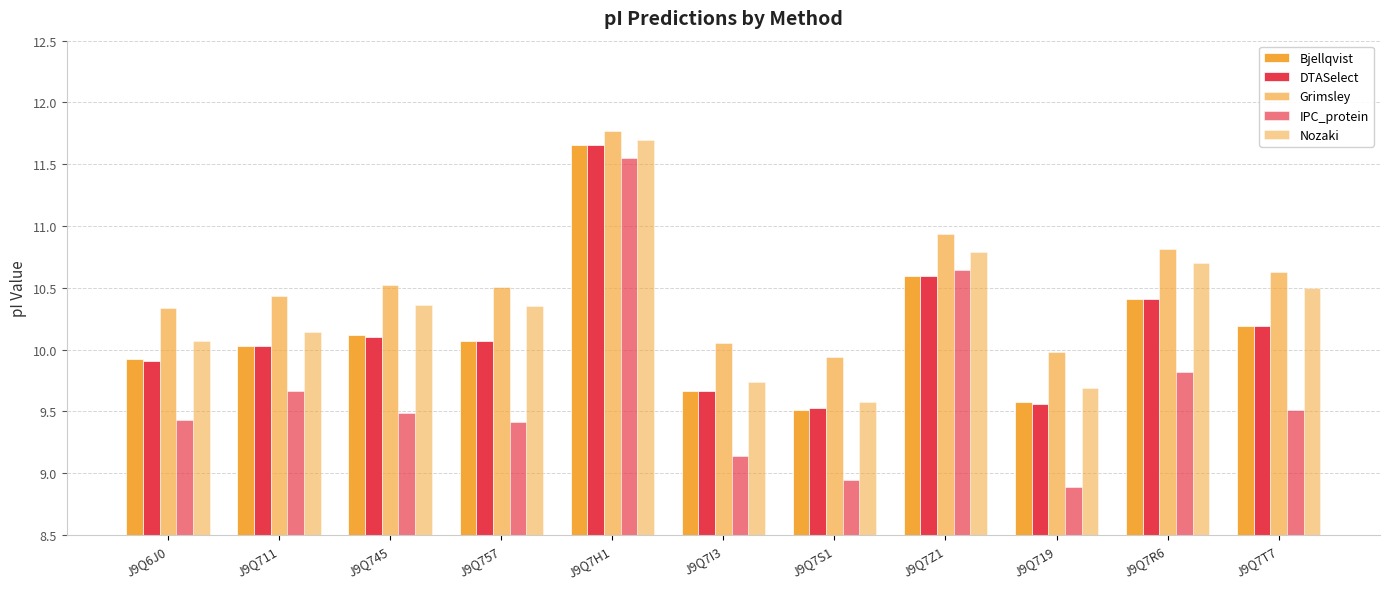

How many groups of bars are there?

11